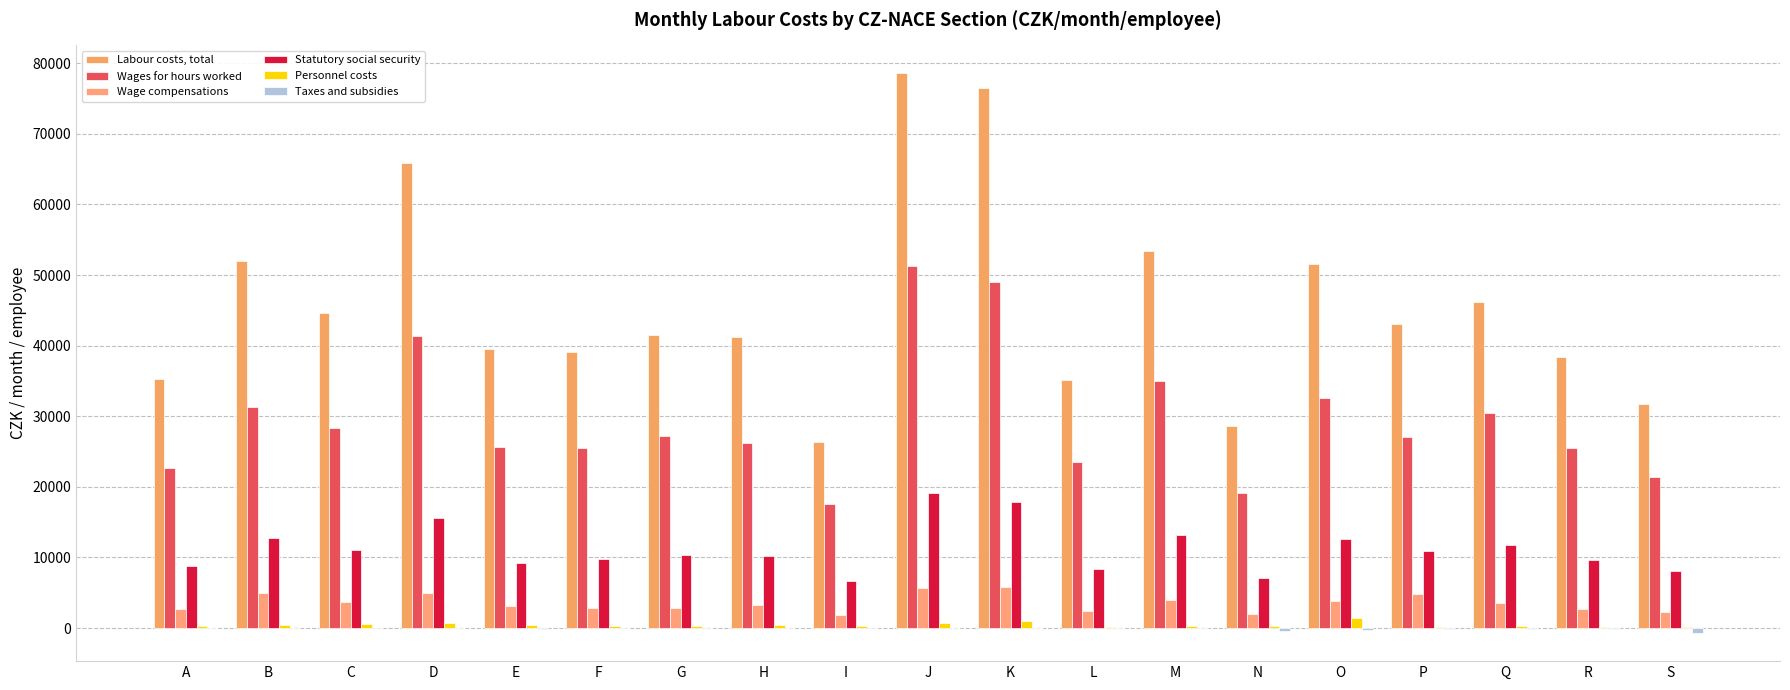

How many groups of bars are there?

19